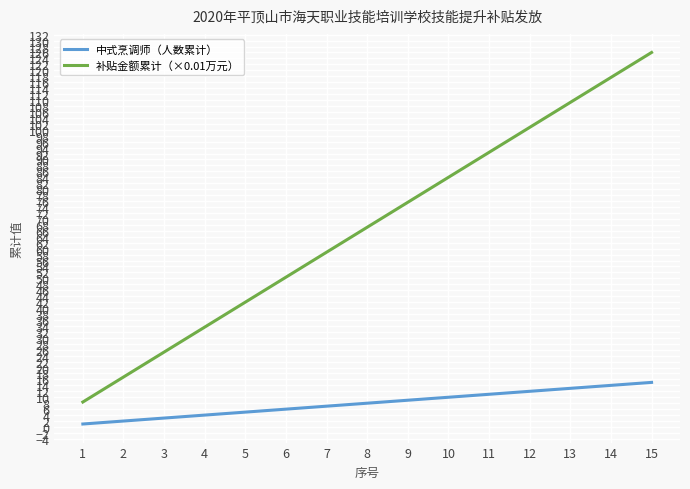

What is the difference between the 中式烹调师（人数累计） values at 3 and 4?

1.0